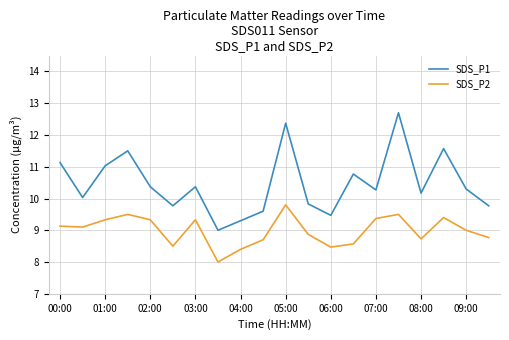

Rank the series by their average value, from lowest to highest.

SDS_P2, SDS_P1